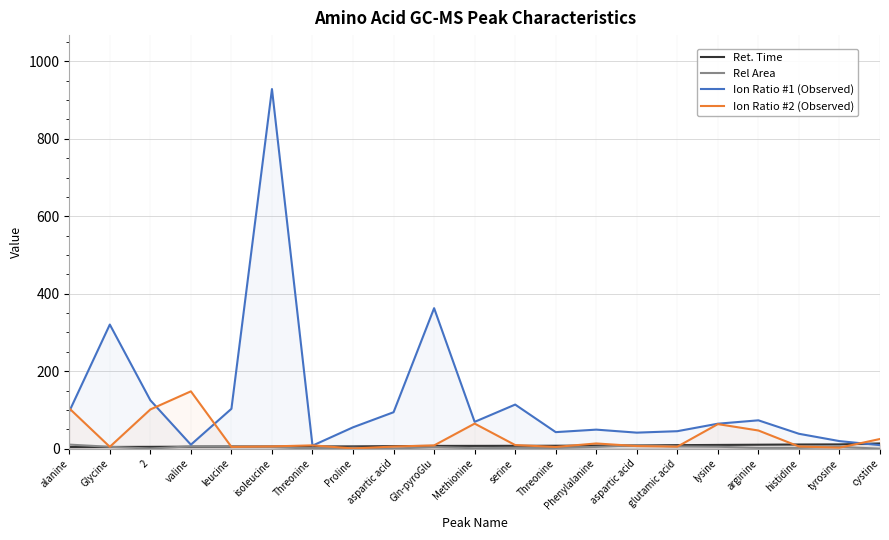

At which label does Rel Area reach its minimum?

cystine